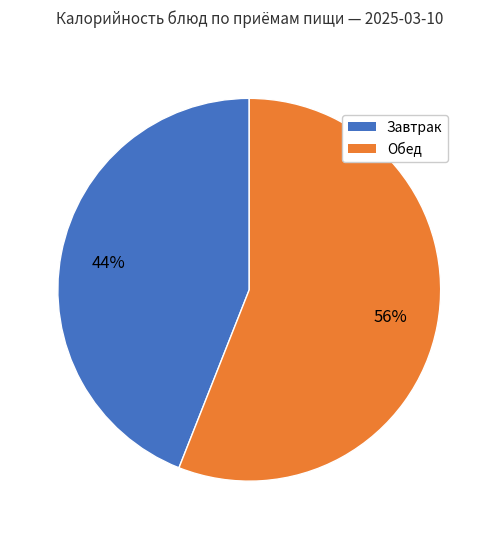

To the nearest percent, what is the difference between the largest and smallest slice percentages?

12%